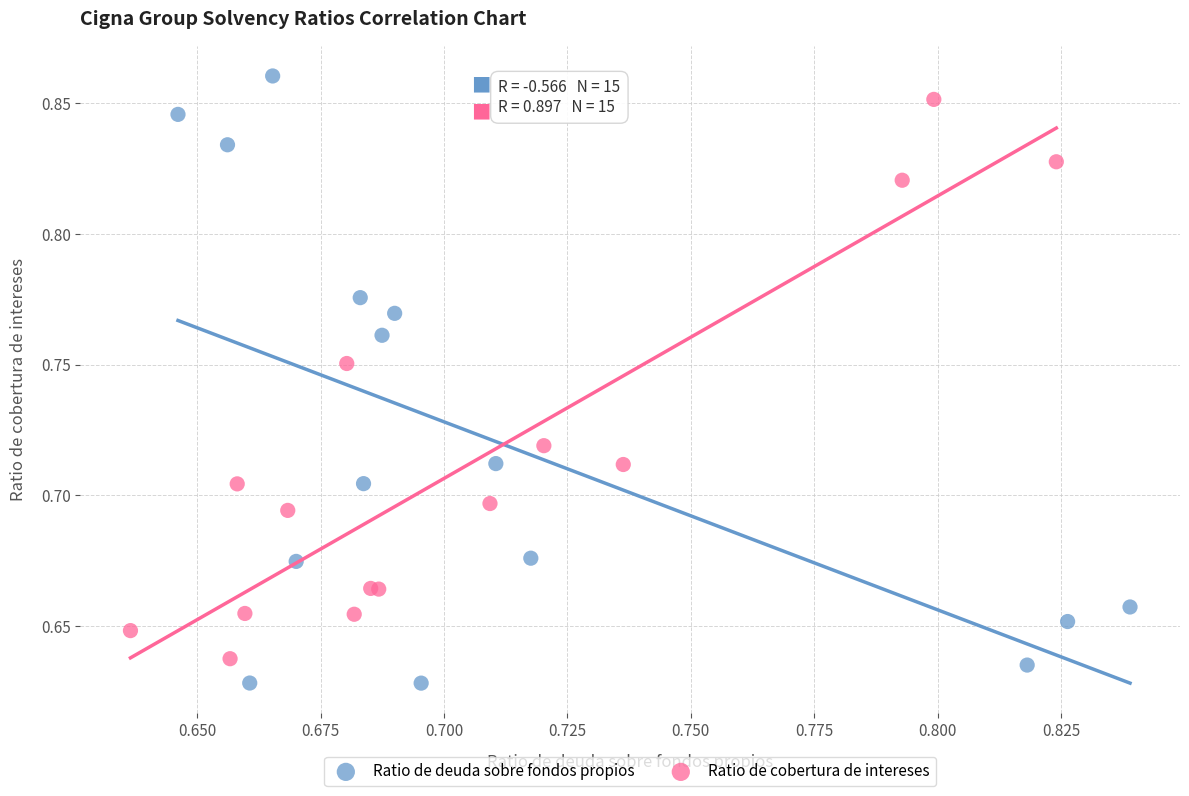

Which series has the largest Y range (max minus min)?

Ratio de deuda sobre fondos propios